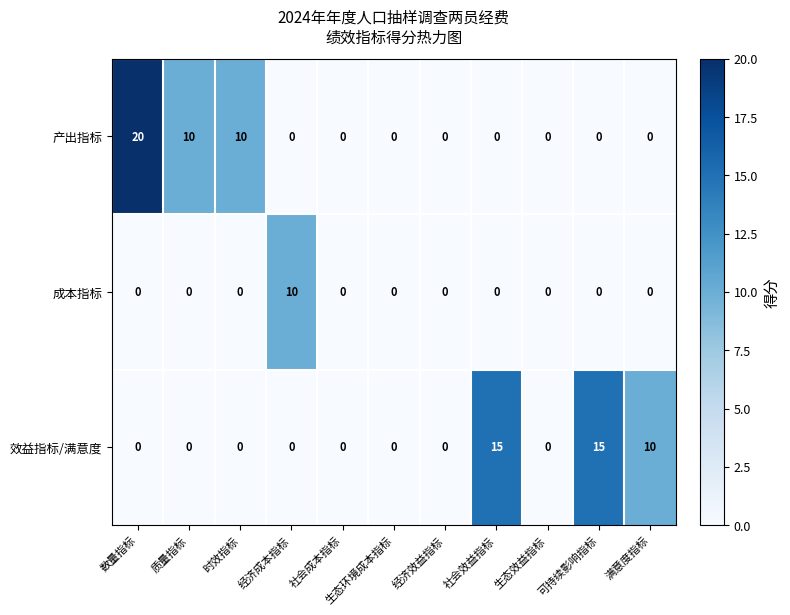

What is the maximum value shown in the chart?

20